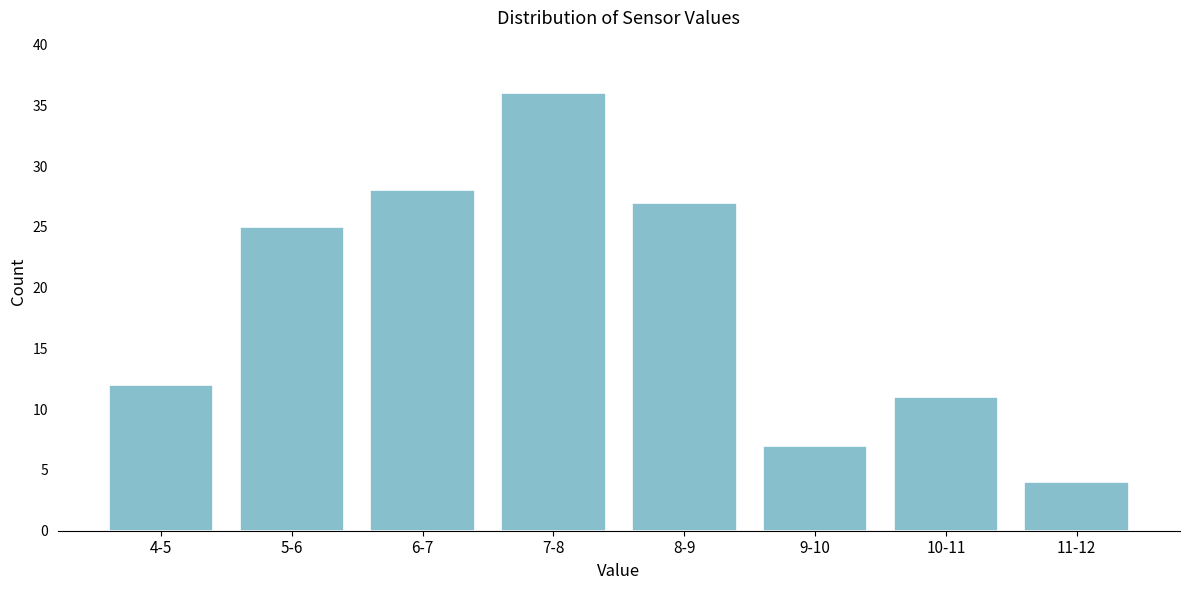

Reading left to right, what are all the values shown in this chart?

4-5=12	5-6=25	6-7=28	7-8=36	8-9=27	9-10=7	10-11=11	11-12=4